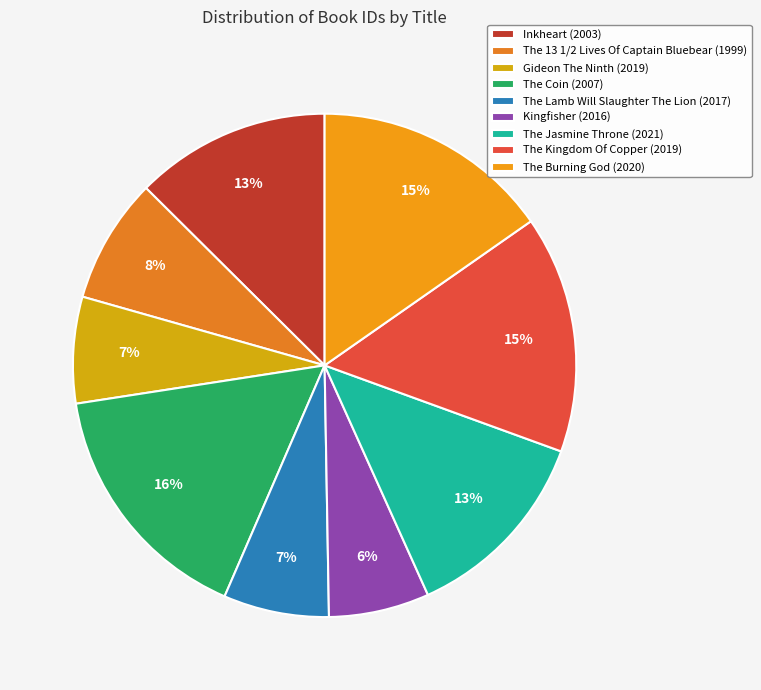

What is the largest slice in the pie chart?

The Coin (2007)